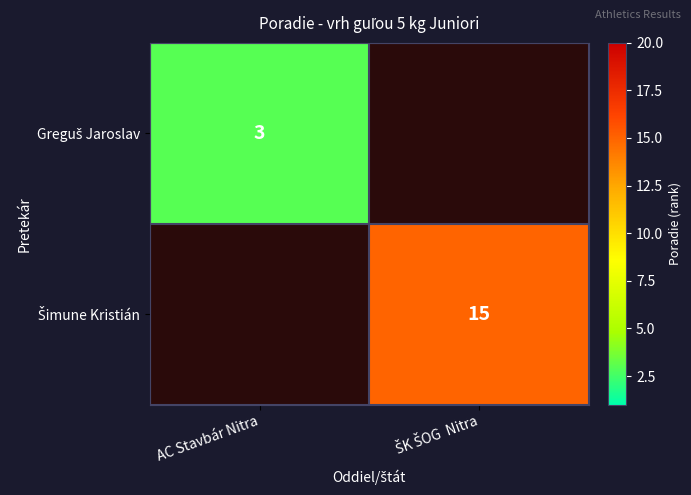

Is the value of Greguš Jaroslav at ŠK ŠOG Nitra greater than the value of Šimune Kristián at ŠK ŠOG Nitra?

No